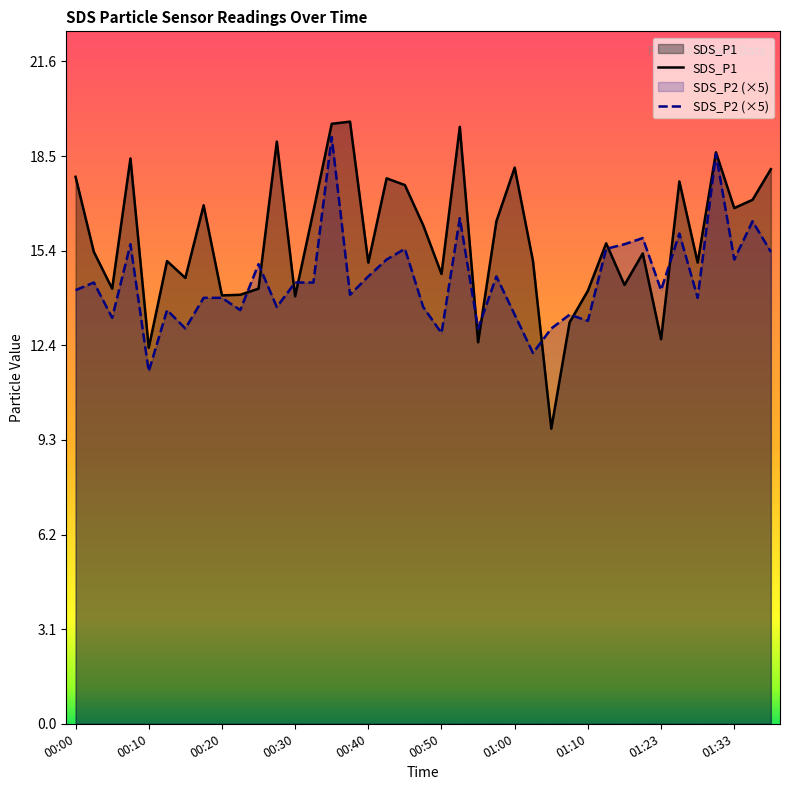

Which series has the widest spread of values?

SDS_P1